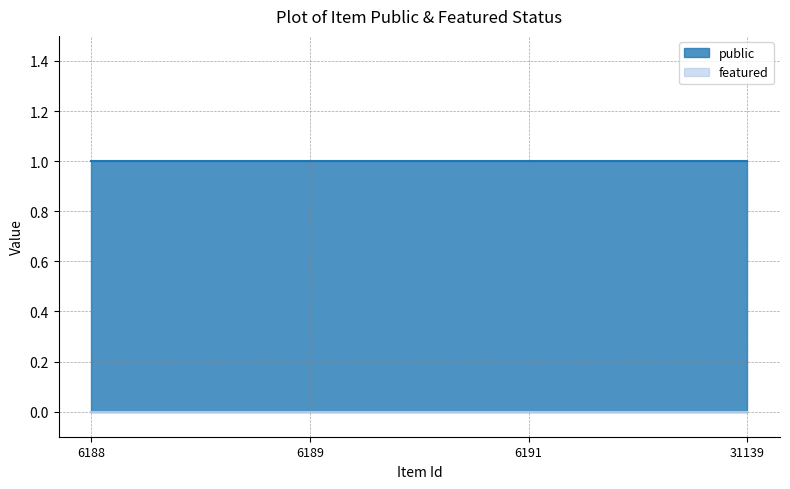

Between 31139 and 6191, which is larger?

31139